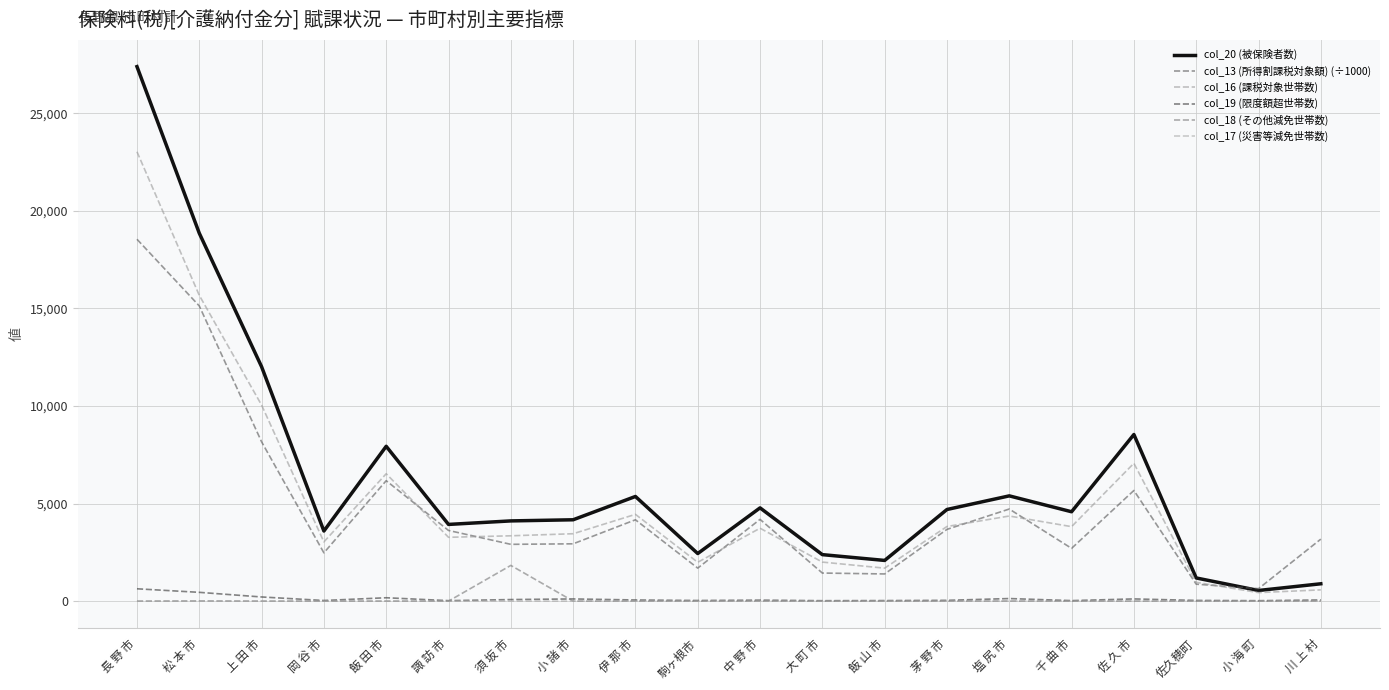

True or false: col_20 (被保険者数) and col_18 (その他減免世帯数) cross at least once.

False